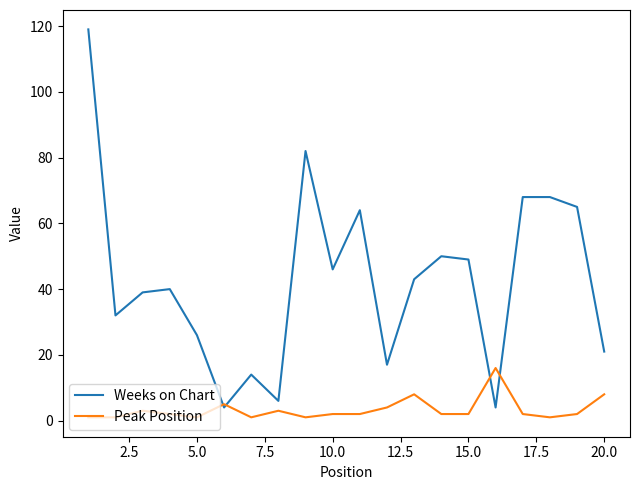

List the series in order of their overall mean, highest first.

Weeks on Chart, Peak Position